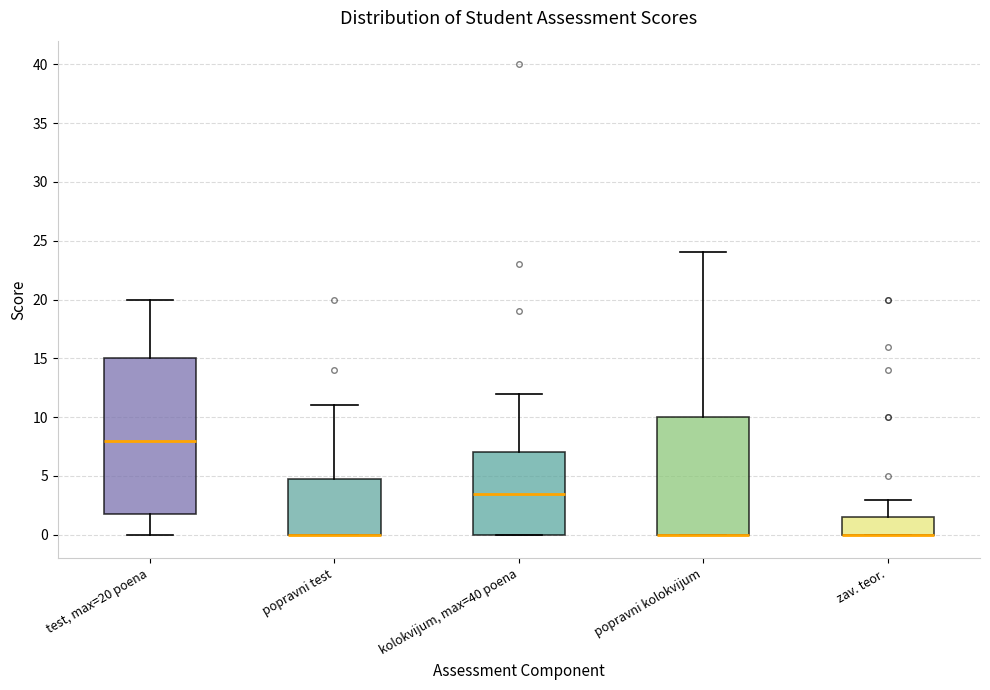

Reading left to right, transcribe this box plot: for each box, give where its median line is, the range the box spans, and where its two whiskers end, as read against the y-axis. The values are not printed on the chart, so give them approximately, as read against the axis.

test, max=20 poena: median 8.0, box 2.0 to 15.0, whiskers 0.0 to 20.0
popravni test: median 0.0 (drawn on the box's lower edge), box 0.0 to 5.0, whiskers 0.0 to 11.0
kolokvijum, max=40 poena: median 3.5, box 0.0 to 7.0, whiskers 0.0 to 12.0
popravni kolokvijum: median 0.0 (drawn on the box's lower edge), box 0.0 to 10.0, whiskers 0.0 to 24.0
zav. teor.: median 0.0 (drawn on the box's lower edge), box 0.0 to 1.5, whiskers 0.0 to 3.0